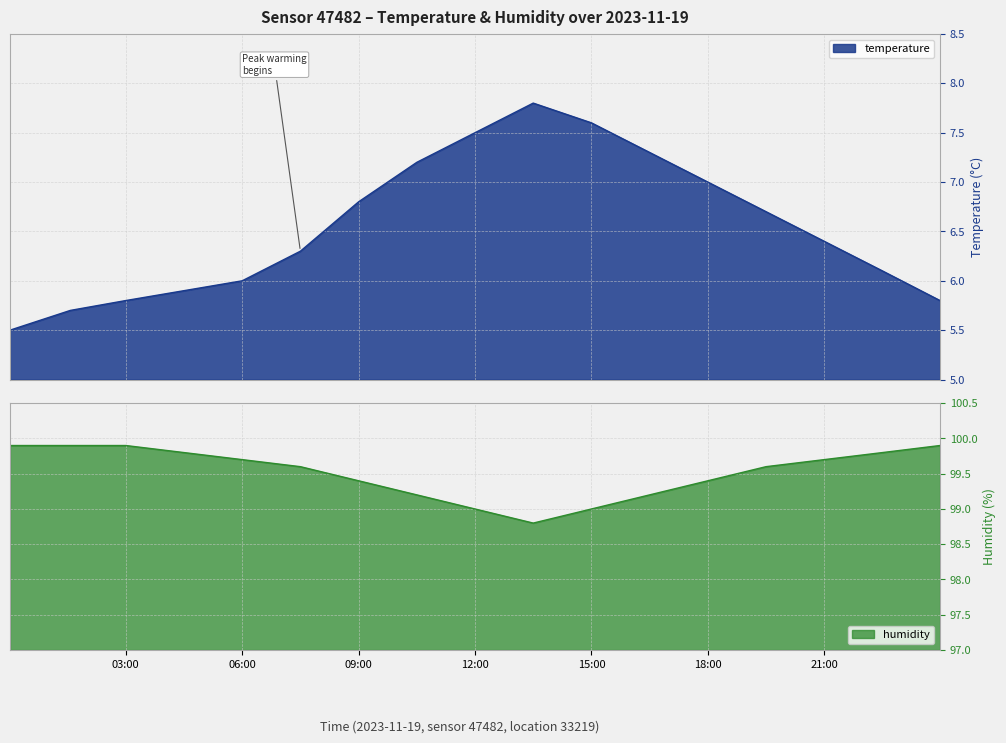

Count the number of data series in this chart.

2